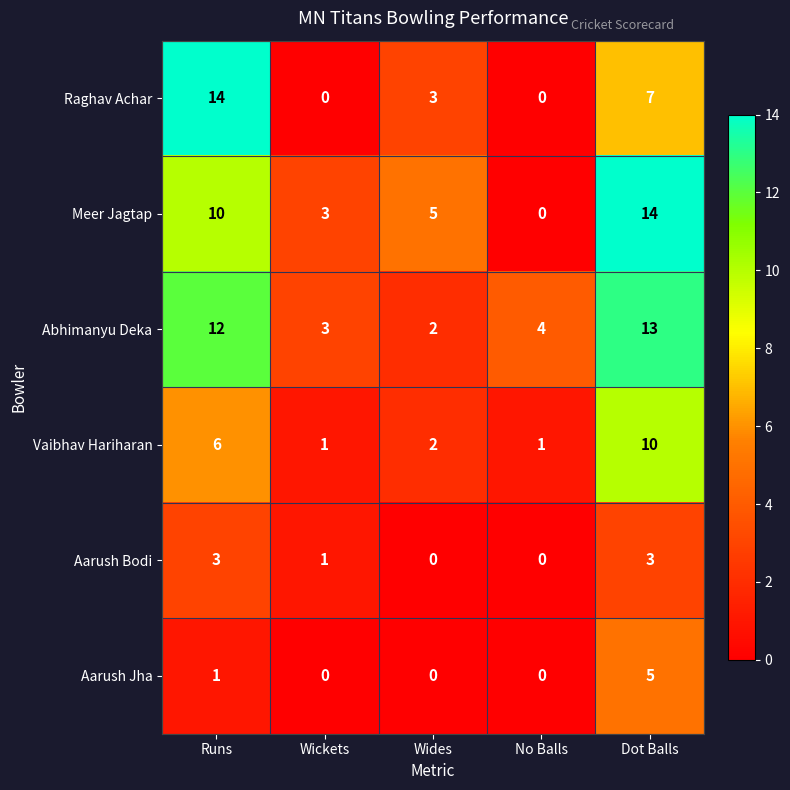

At which category is the sum across all series the highest?

Dot Balls